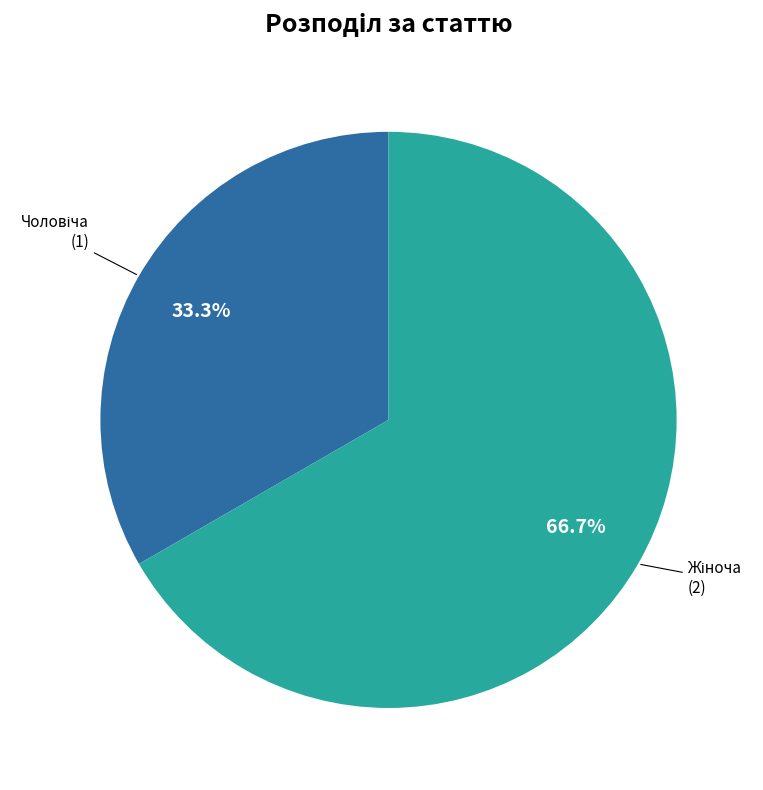

Does any single category account for the majority?

Yes